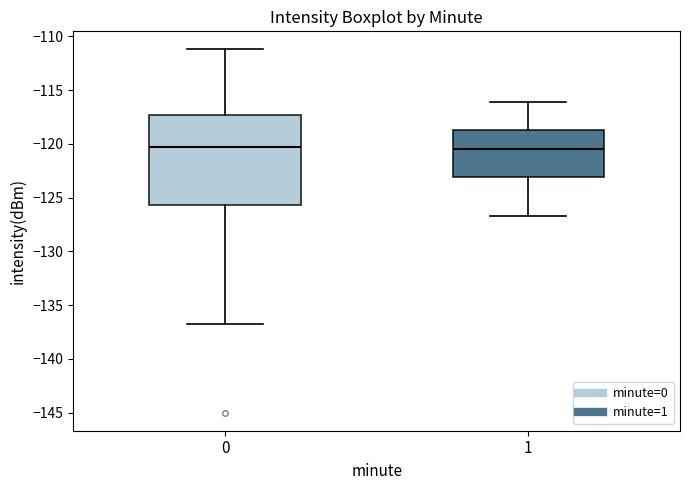

Reading left to right, transcribe this box plot: for each box, give where its median line is, the range the box spans, and where its two whiskers end, as read against the y-axis. The values are not printed on the chart, so give them approximately, as read against the axis.

0: median -120.5, box -125.5 to -117.5, whiskers -137.0 to -111.0
1: median -120.5, box -123.0 to -119.0, whiskers -126.5 to -116.0